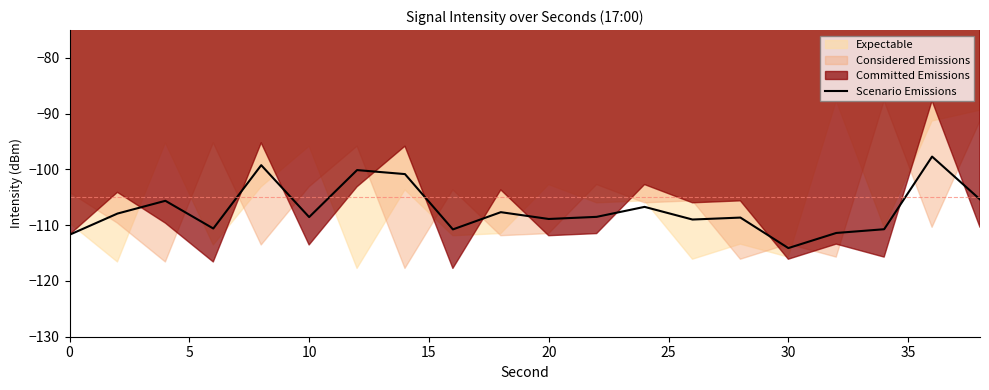

What is the lowest value of the Scenario Emissions series?

-114.1